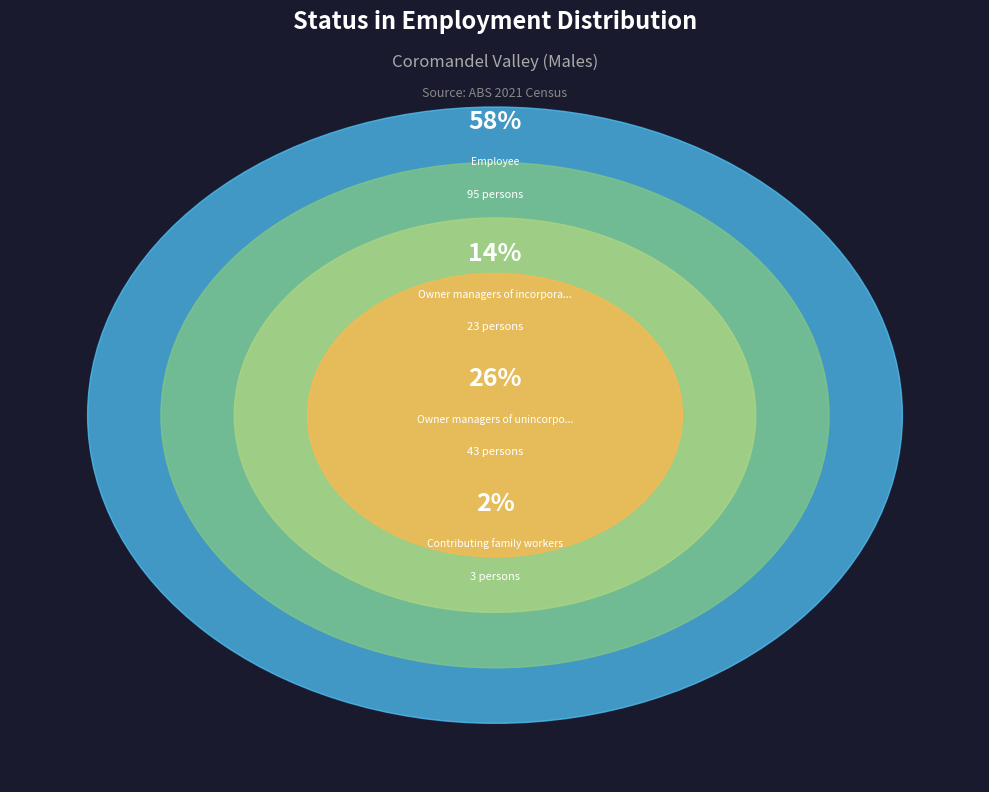

What is the ratio of the value at Contributing family workers to the value at Owner managers of unincorporated enterprises?

0.1